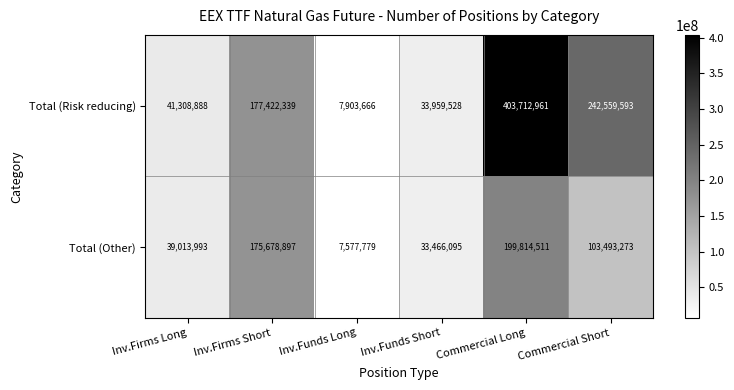

How many data points in Total (Risk reducing) are less than 177422339?

3